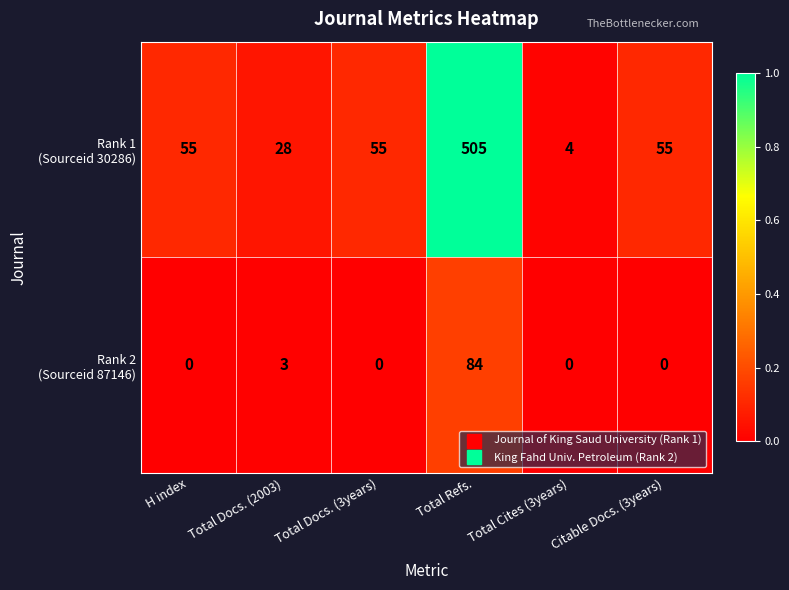

What is the difference between the highest and lowest values at H index?

55